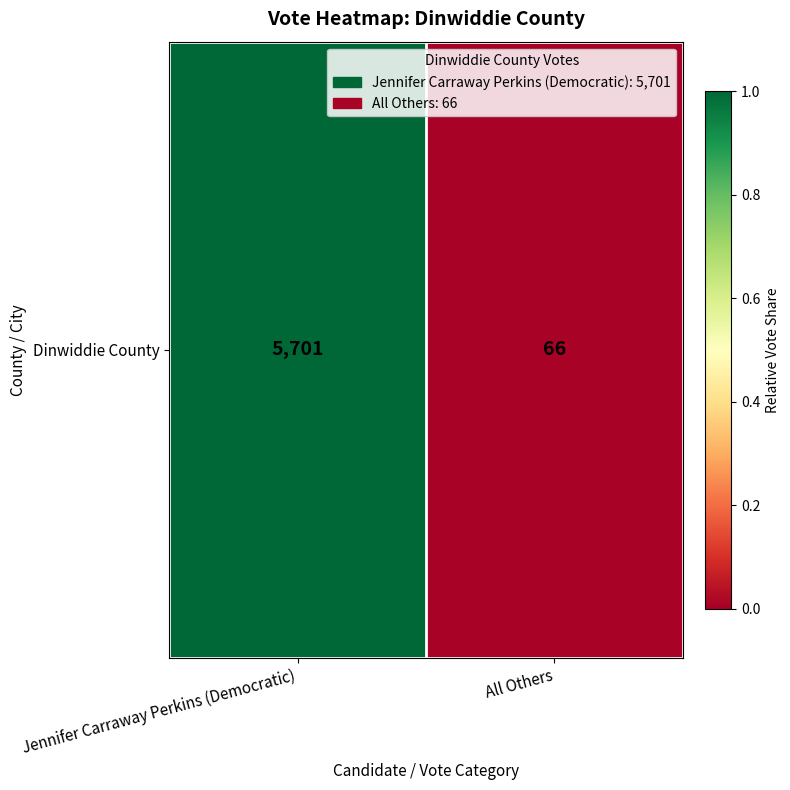

Rank the categories by value from highest to lowest.

Jennifer Carraway Perkins (Democratic), All Others